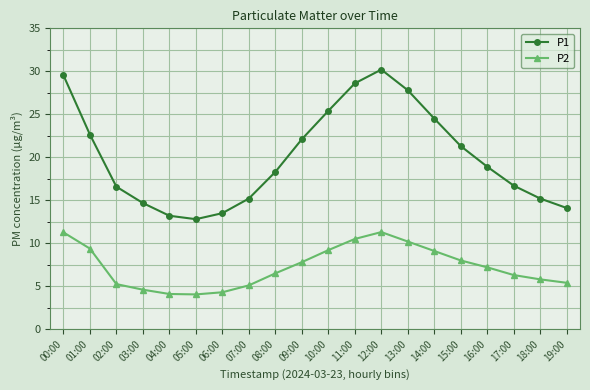

True or false: P2 has a value of 6.3 at 17:00.

True